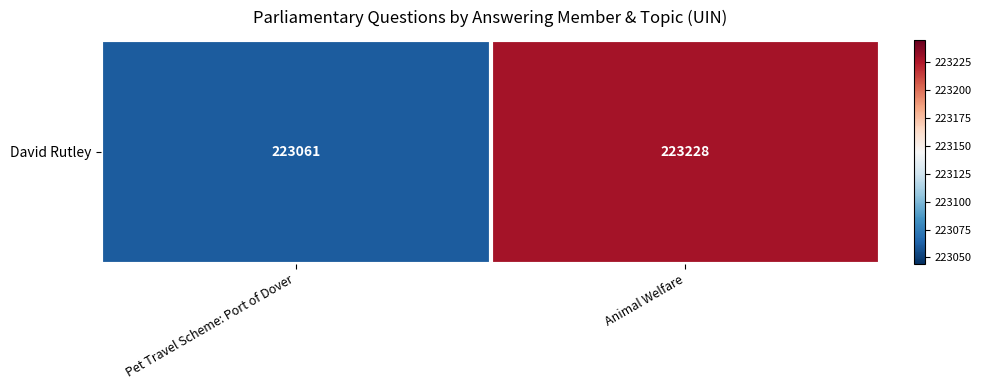

Which category has the highest value across all series?

Animal Welfare